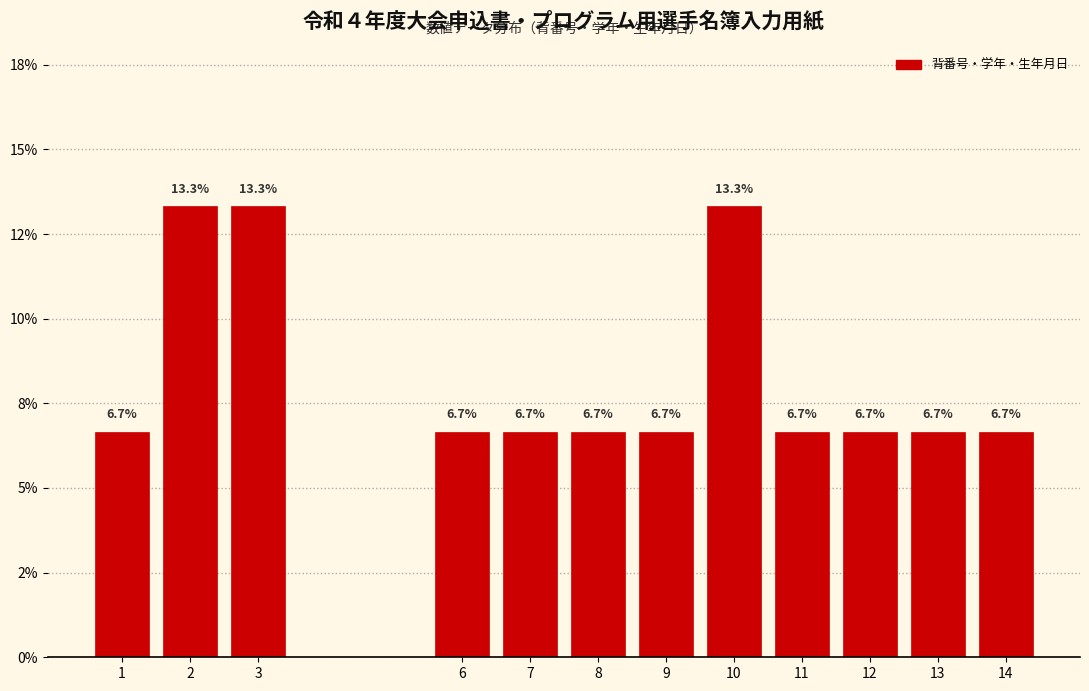

Are the bars horizontal?

No